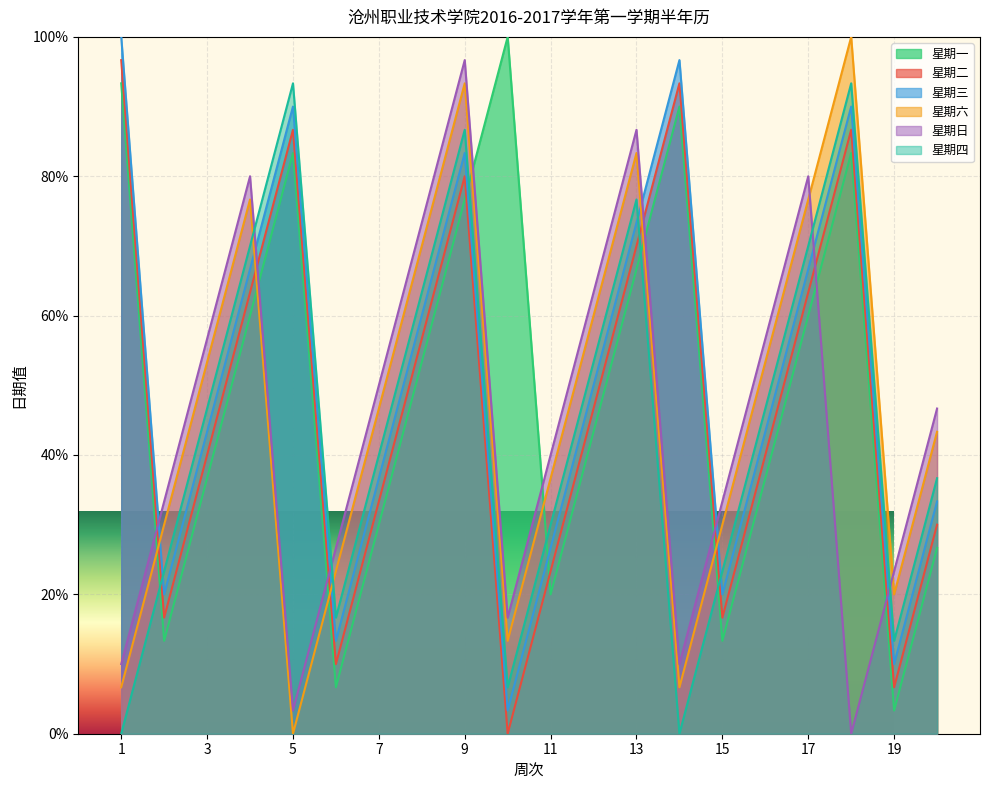

Which has a higher value, 16 or 15?

16